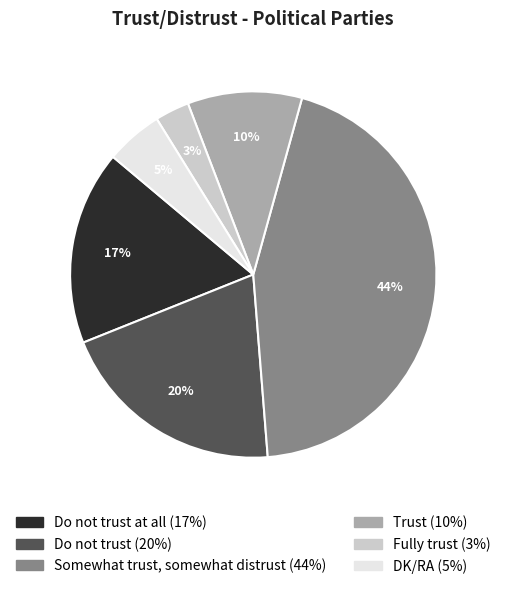

Does any single category account for the majority?

No